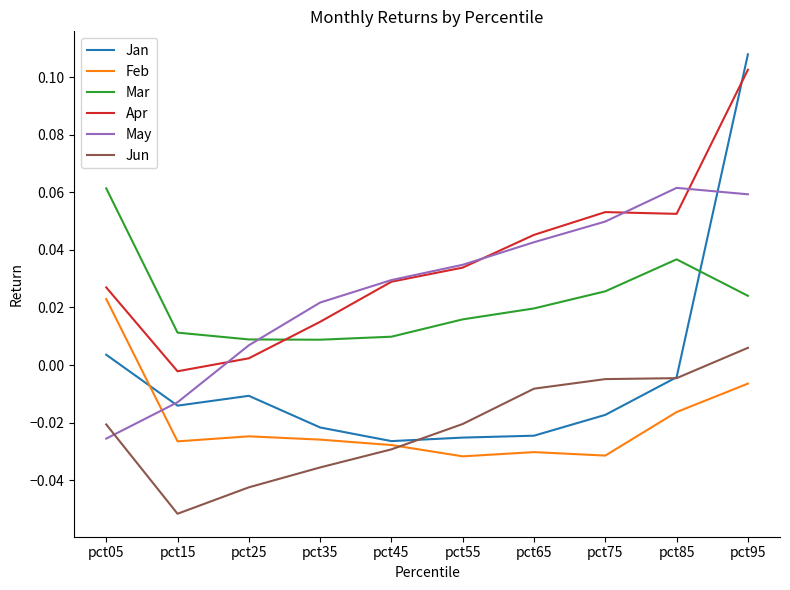

Where does the Jun series first go above 0?

pct95